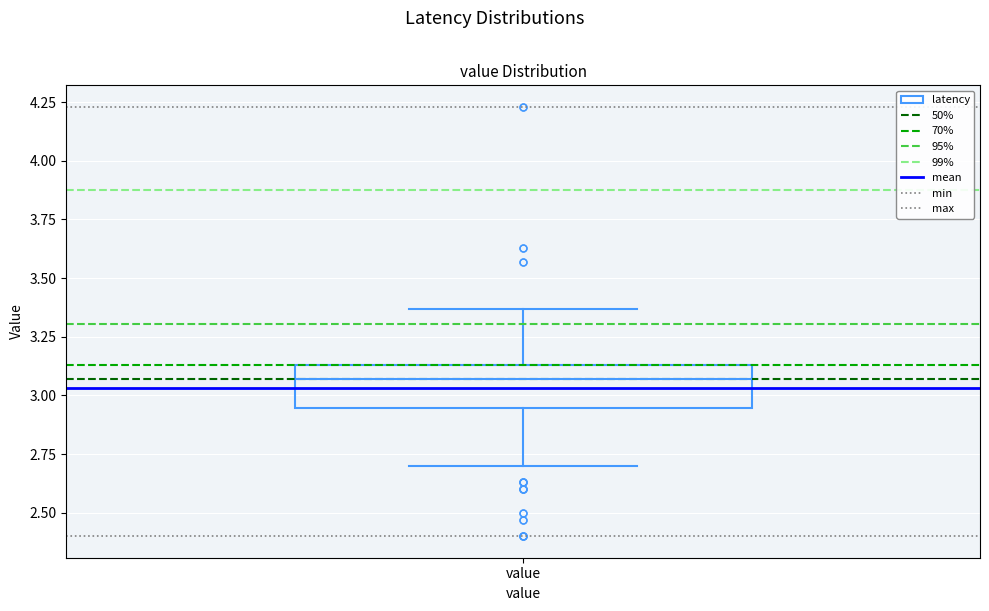

Read this box plot against the y-axis: the position of the median line, the range covered by the box, and the ends of both whiskers. The values are not printed on the chart, so give them approximately, as read against the axis.

median 3.05, box 2.95 to 3.15, whiskers 2.70 to 3.35